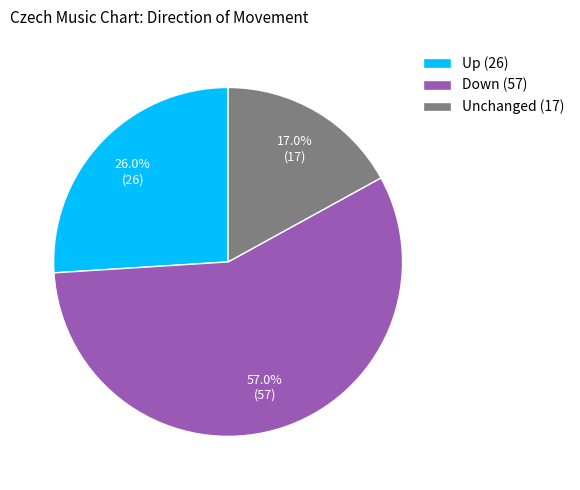

Which has a higher value, Unchanged (17) or Up (26)?

Up (26)